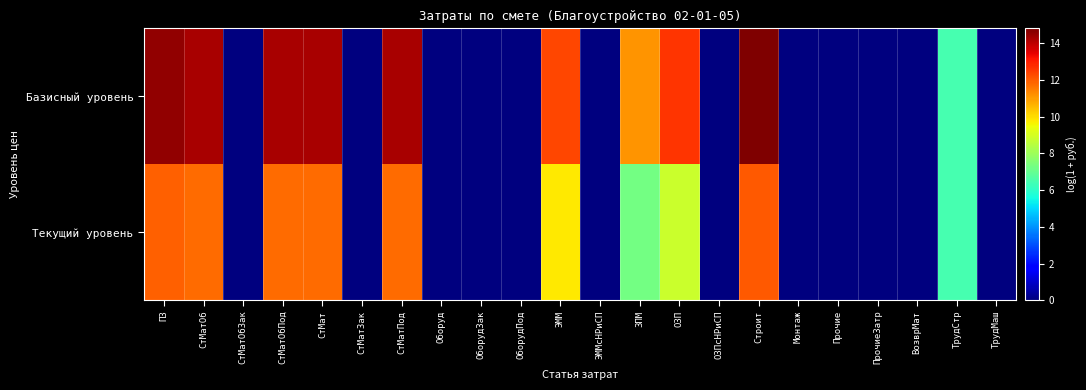

Reading left to right, transcribe all the data shown in this chart.

Базисный уровень: ПЗ=14.5	СтМатОб=14.2	СтМатОбЗак=0.0	СтМатОбПод=14.2	СтМат=14.2	СтМатЗак=0.0	СтМатПод=14.2	Оборуд=0.0	ОборудЗак=0.0	ОборудПод=0.0	ЭММ=12.4	ЭММсНРиСП=0.0	ЗПМ=11.1	ОЗП=12.7	ОЗПсНРиСП=0.0	Строит=14.8	Монтаж=0.0	Прочие=0.0	ПрочиеЗатр=0.0	ВозврМат=0.0	ТрудСтр=6.4	ТрудМаш=0.0
Текущий уровень: ПЗ=11.9	СтМатОб=11.8	СтМатОбЗак=0.0	СтМатОбПод=11.8	СтМат=11.8	СтМатЗак=0.0	СтМатПод=11.8	Оборуд=0.0	ОборудЗак=0.0	ОборудПод=0.0	ЭММ=9.8	ЭММсНРиСП=0.0	ЗПМ=7.3	ОЗП=8.8	ОЗПсНРиСП=0.0	Строит=12.1	Монтаж=0.0	Прочие=0.0	ПрочиеЗатр=0.0	ВозврМат=0.0	ТрудСтр=6.4	ТрудМаш=0.0